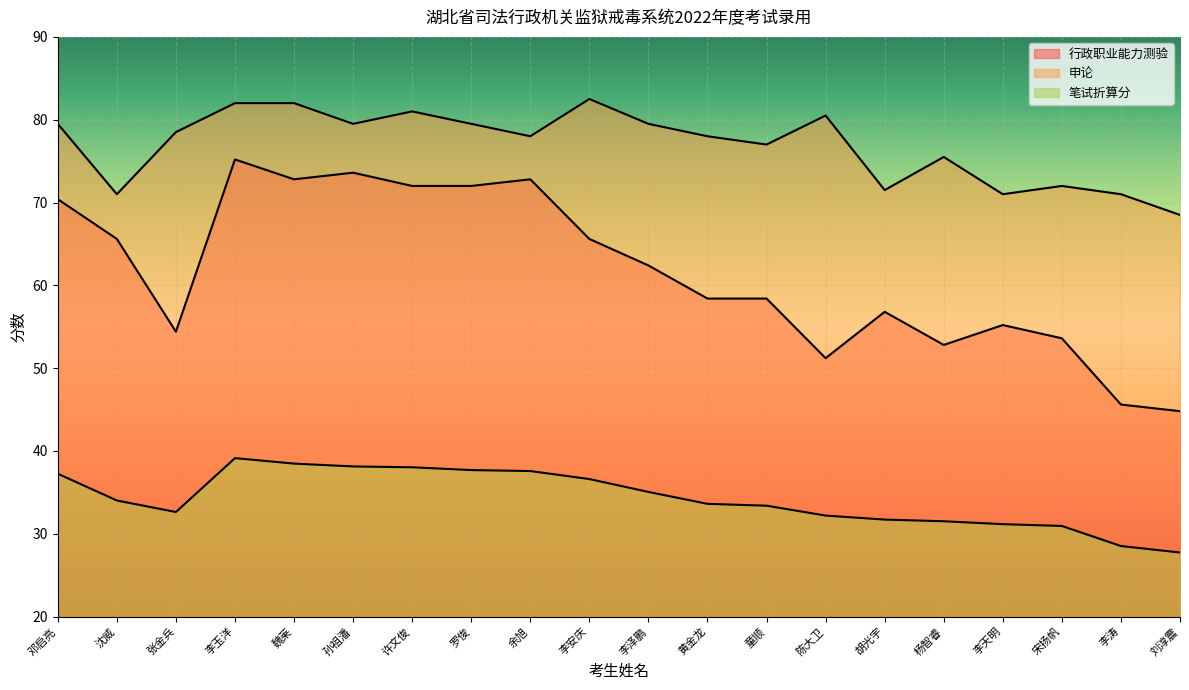

What is the difference between the second highest and second lowest values in the 笔试折算分 series?

10.0